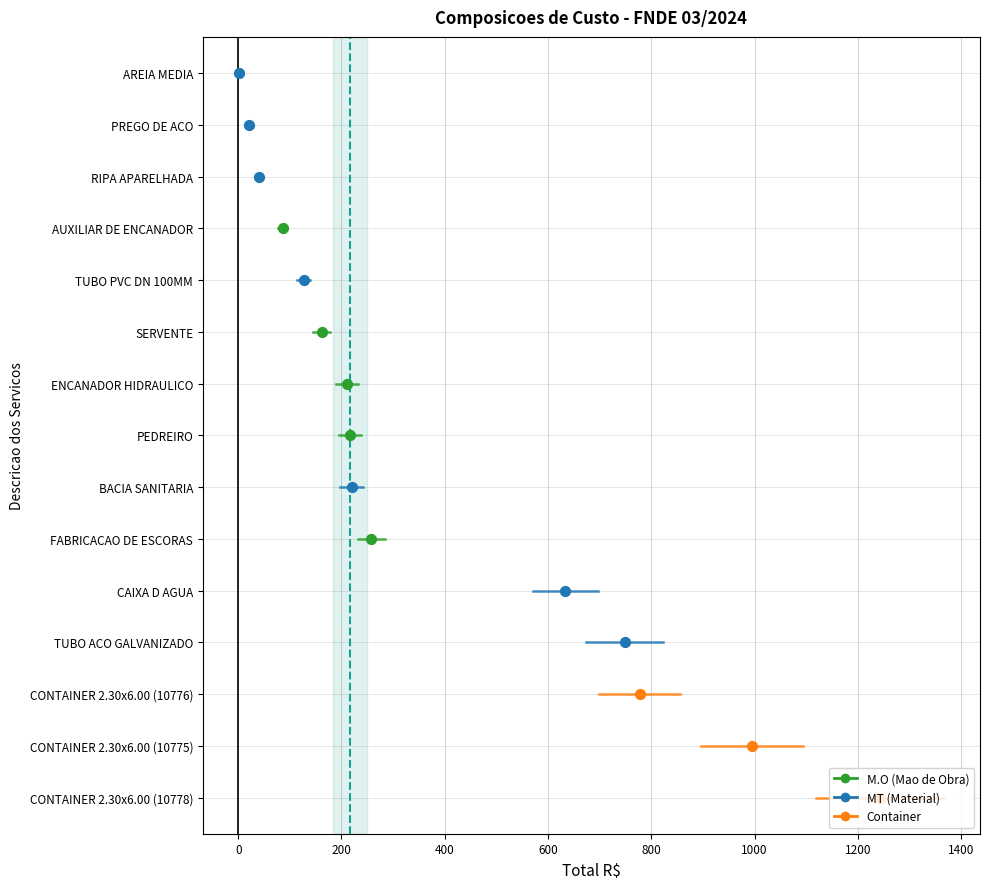

What are all the series names shown in the legend?

Container, MT, M.O